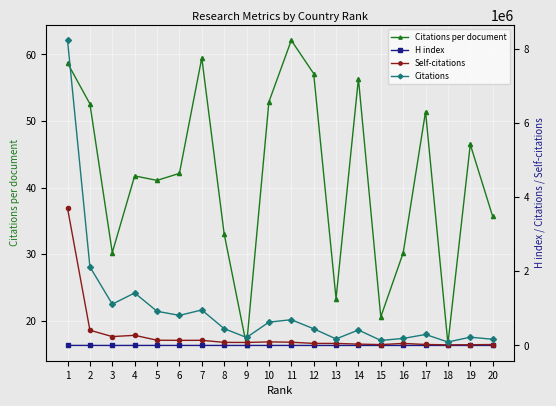

What is the minimum value for Citations per document?

16.3